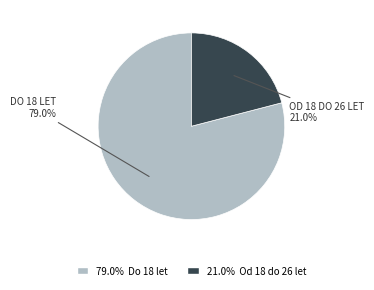

Is there a majority slice in this chart?

Yes